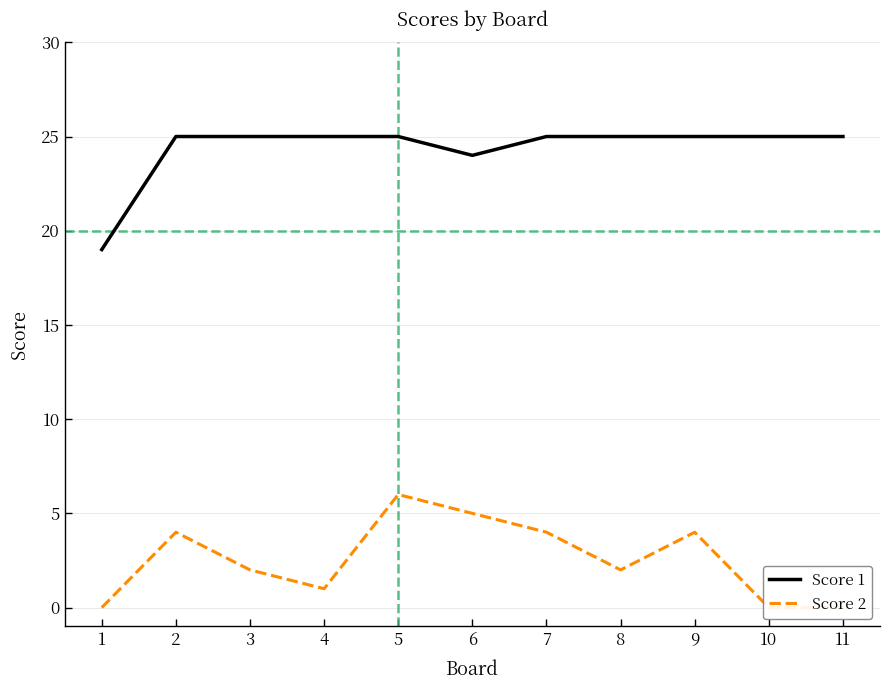

Is the value of Score 1 at 1 greater than the value of Score 2 at 3?

Yes